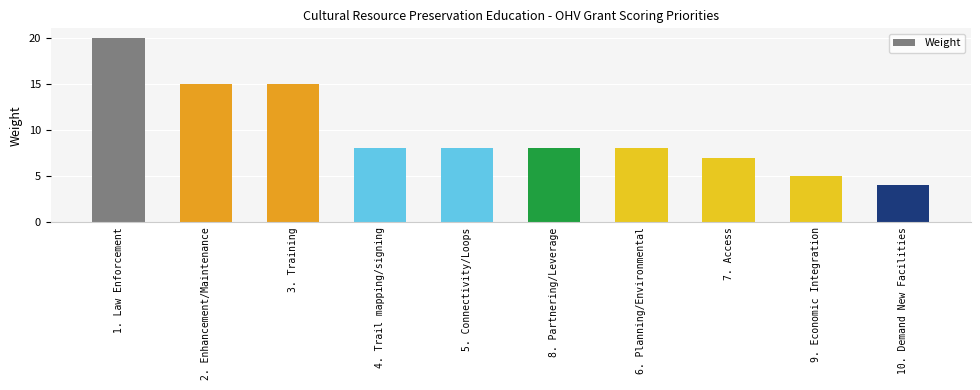

What is the minimum value shown in the chart?

4